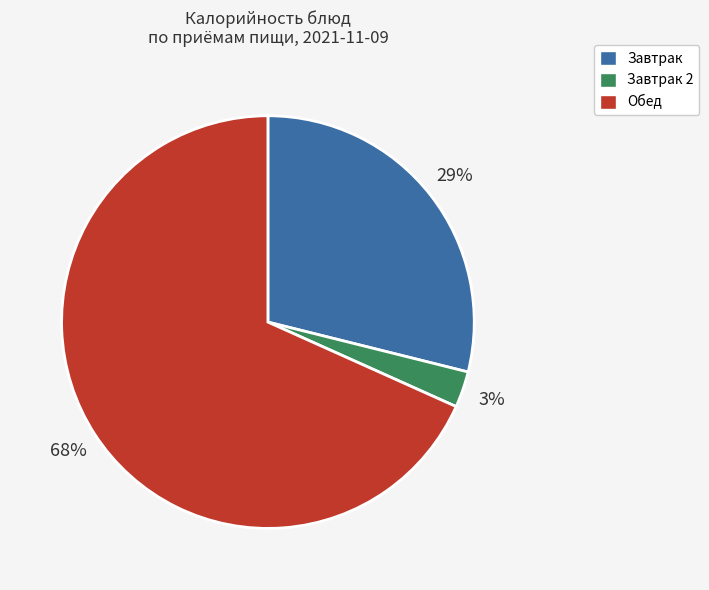

Count the number of slices in the pie.

3